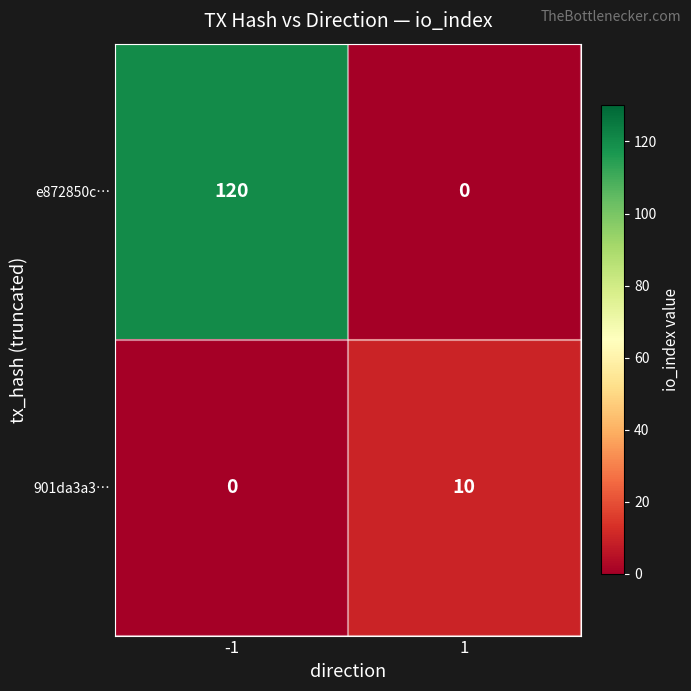

At -1, list the series in order from smallest to largest.

901da3a3…, e872850c…